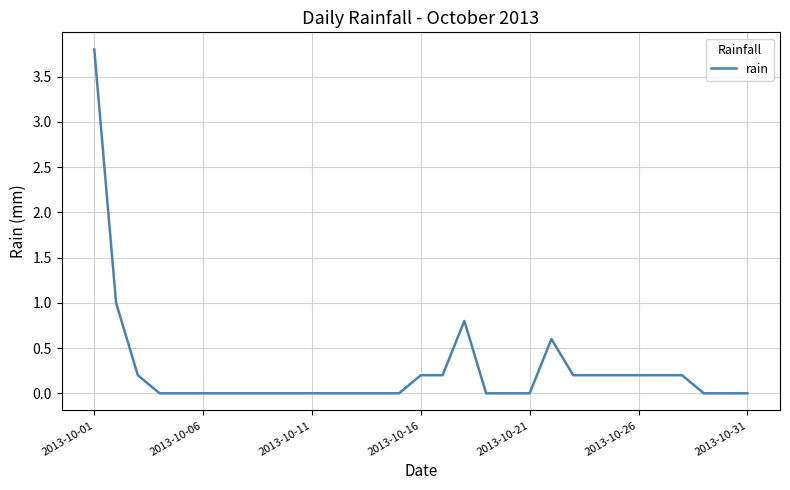

Is this an area chart (filled region under the line)?

No